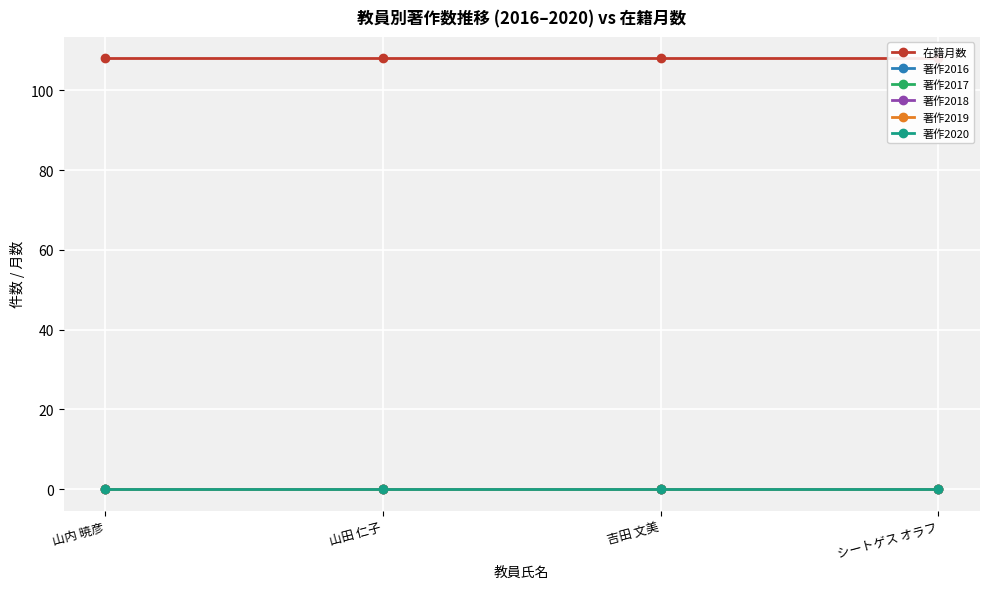

Which series has the largest range (max minus min)?

在籍月数